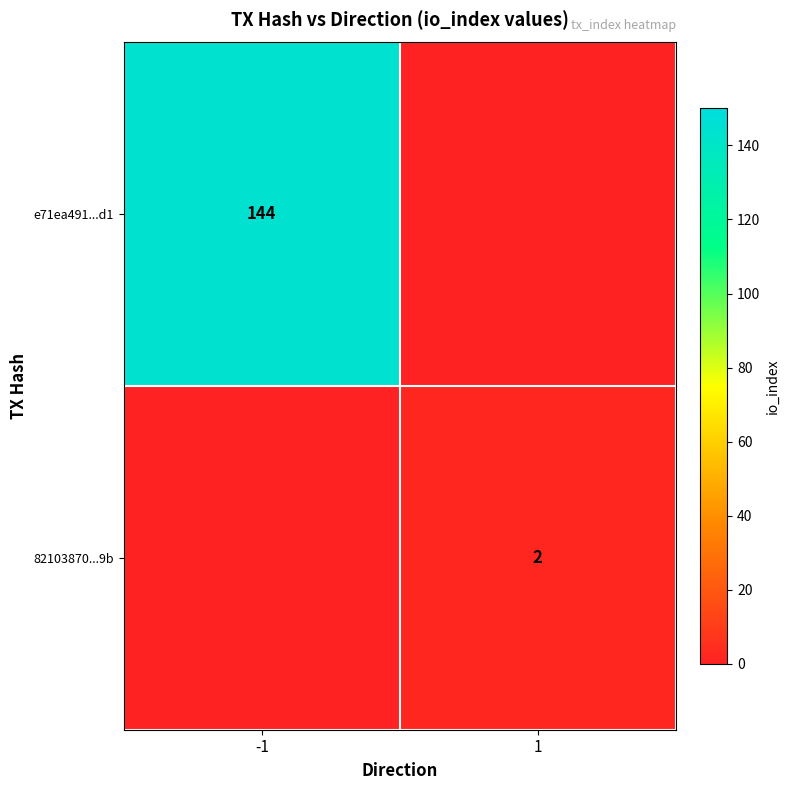

True or false: 82103870...9b has a value of 2 at 1.

True